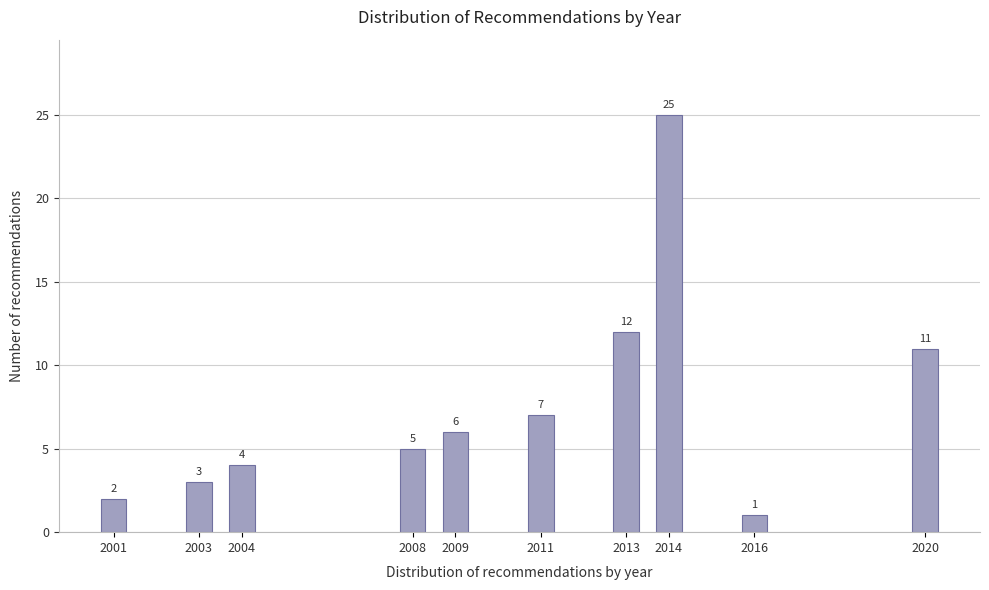

Reading left to right, what are all the values shown in this chart?

2001=2	2003=3	2004=4	2008=5	2009=6	2011=7	2013=12	2014=25	2016=1	2020=11